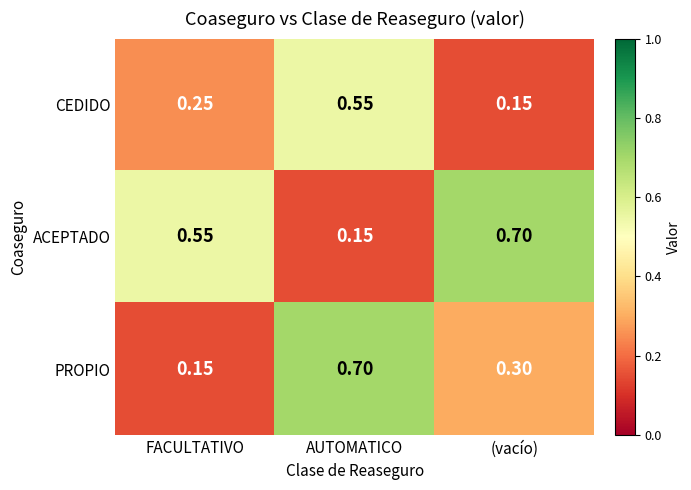

Between AUTOMATICO and (vacío), which series saw the biggest shift?

ACEPTADO